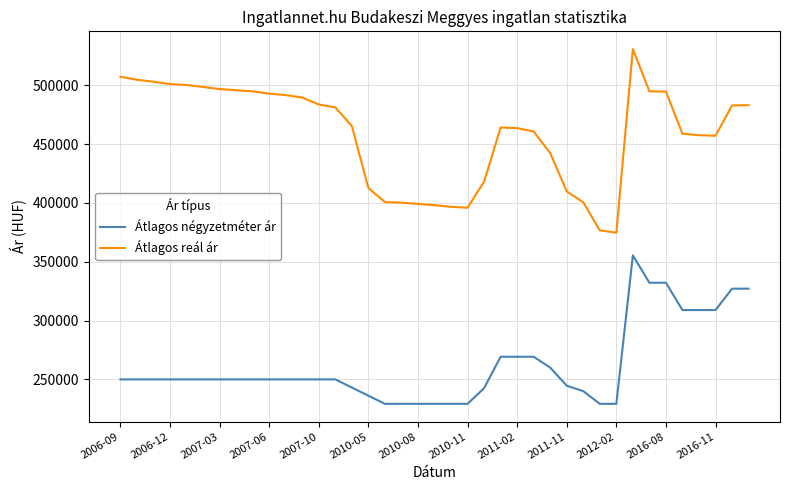

List the series in order of their overall mean, lowest first.

Átlagos négyzetméter ár, Átlagos reál ár